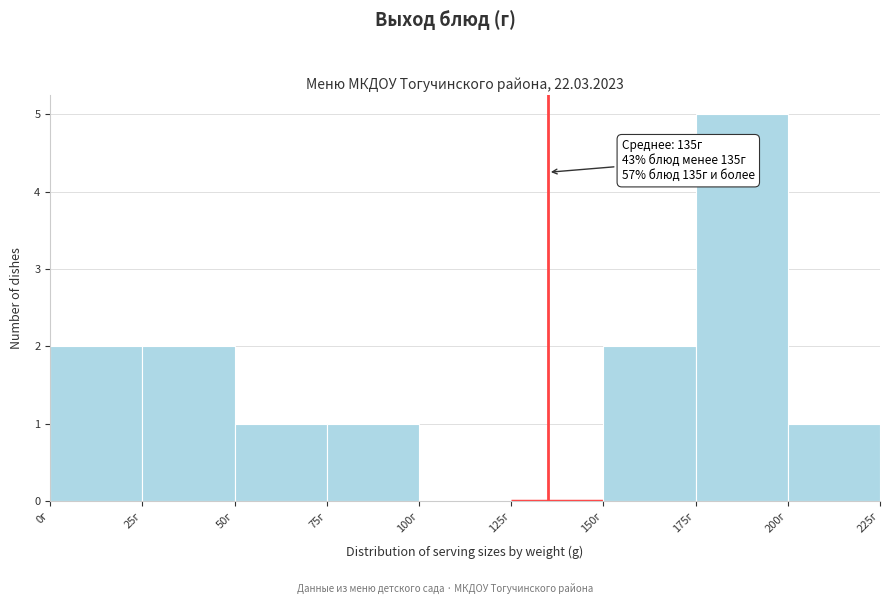

Which range on the x-axis has the tallest bar?

175 to 200